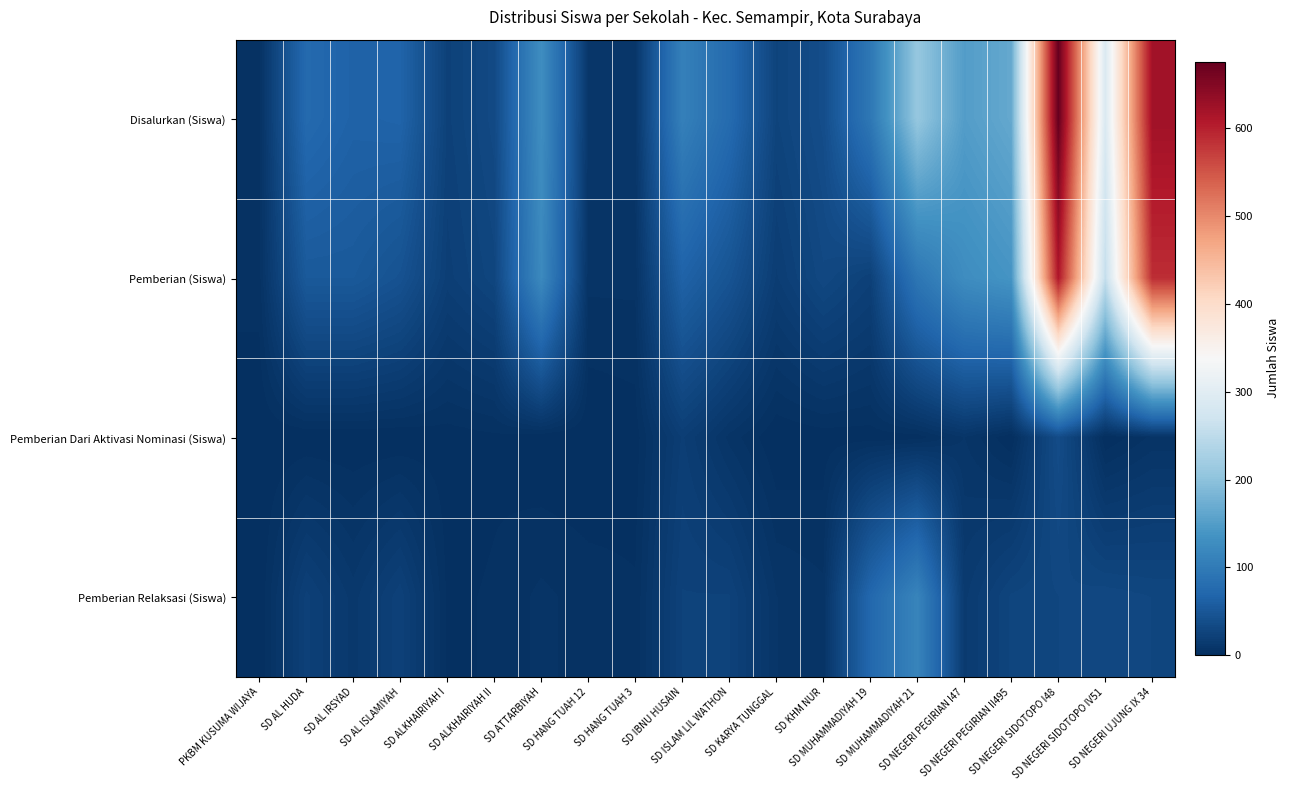

List the series in order of their peak value, lowest first.

Pemberian Dari Aktivasi Nominasi (Siswa), Pemberian Relaksasi (Siswa), Pemberian (Siswa), Disalurkan (Siswa)